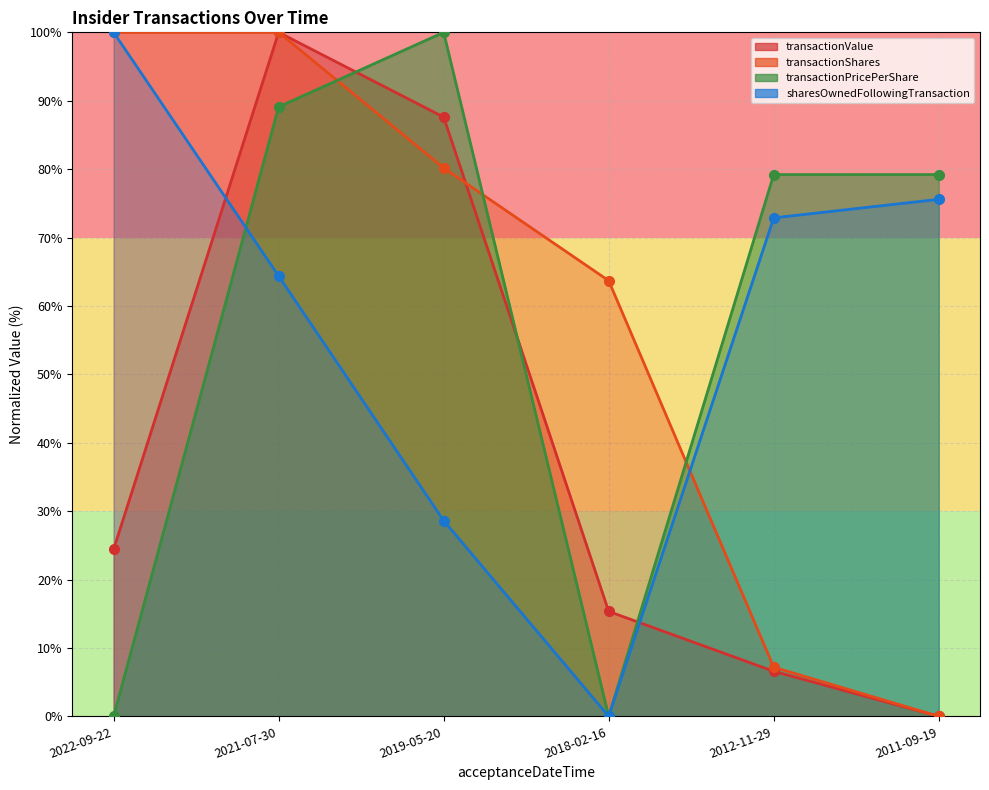

True or false: sharesOwnedFollowingTransaction and transactionPricePerShare cross at least once.

True